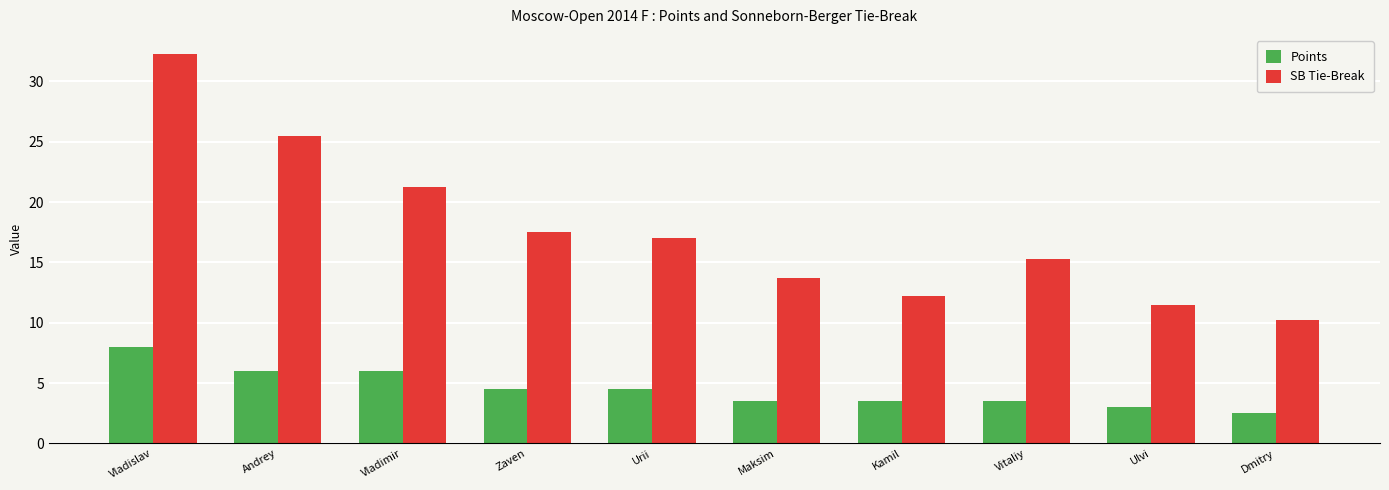

How many data points in Points are less than 4?

5